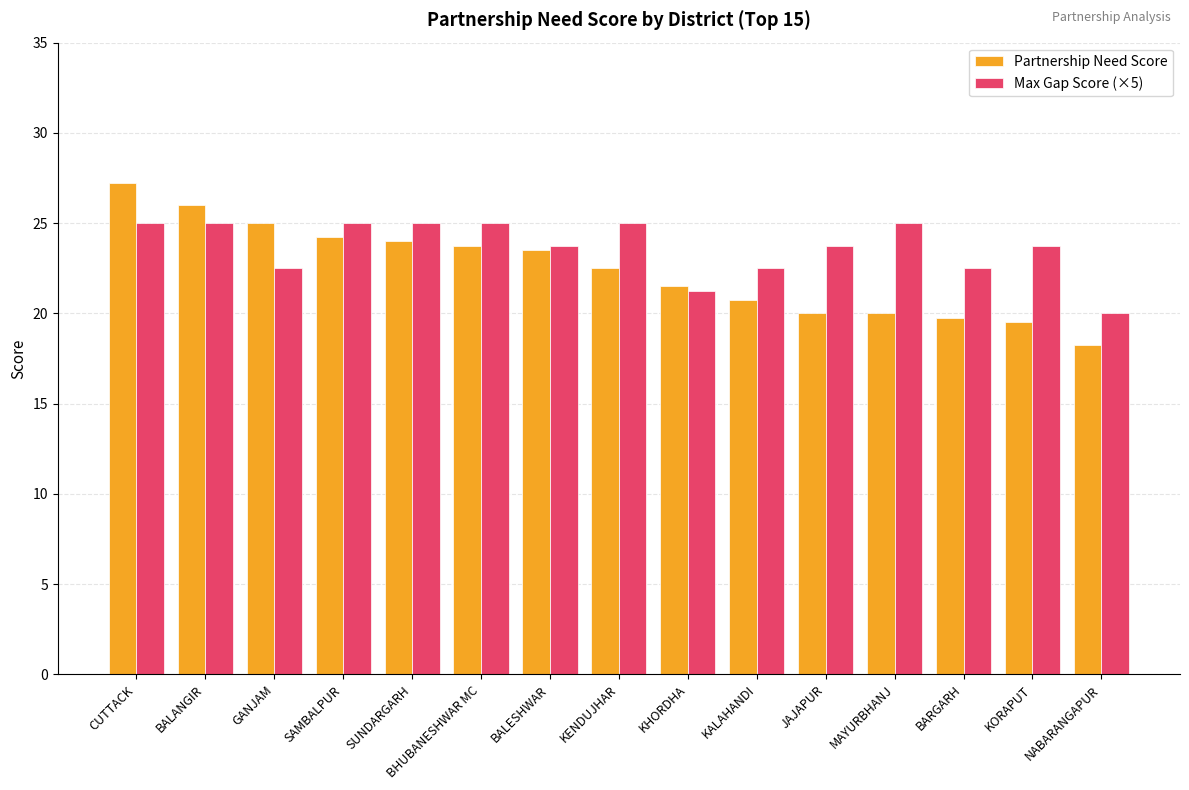

Count the number of categories in the chart.

15